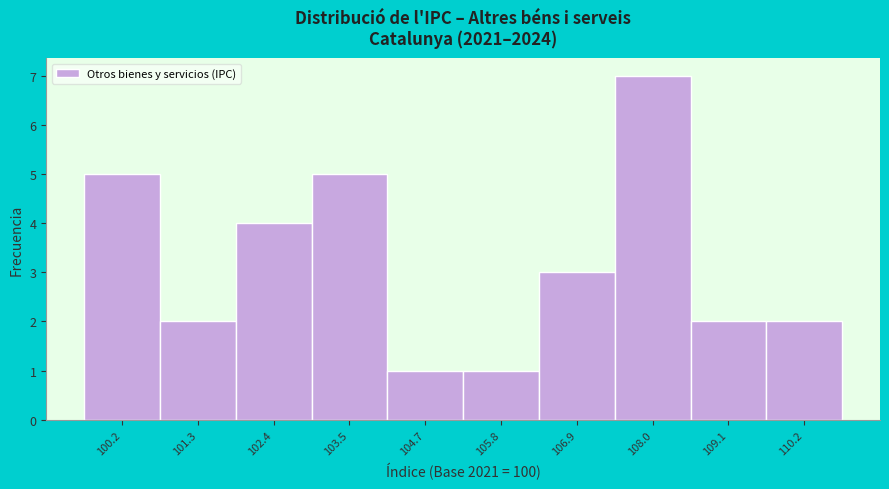

Reading left to right, what are all the values shown in this chart?

5	2	4	5	1	1	3	7	2	2